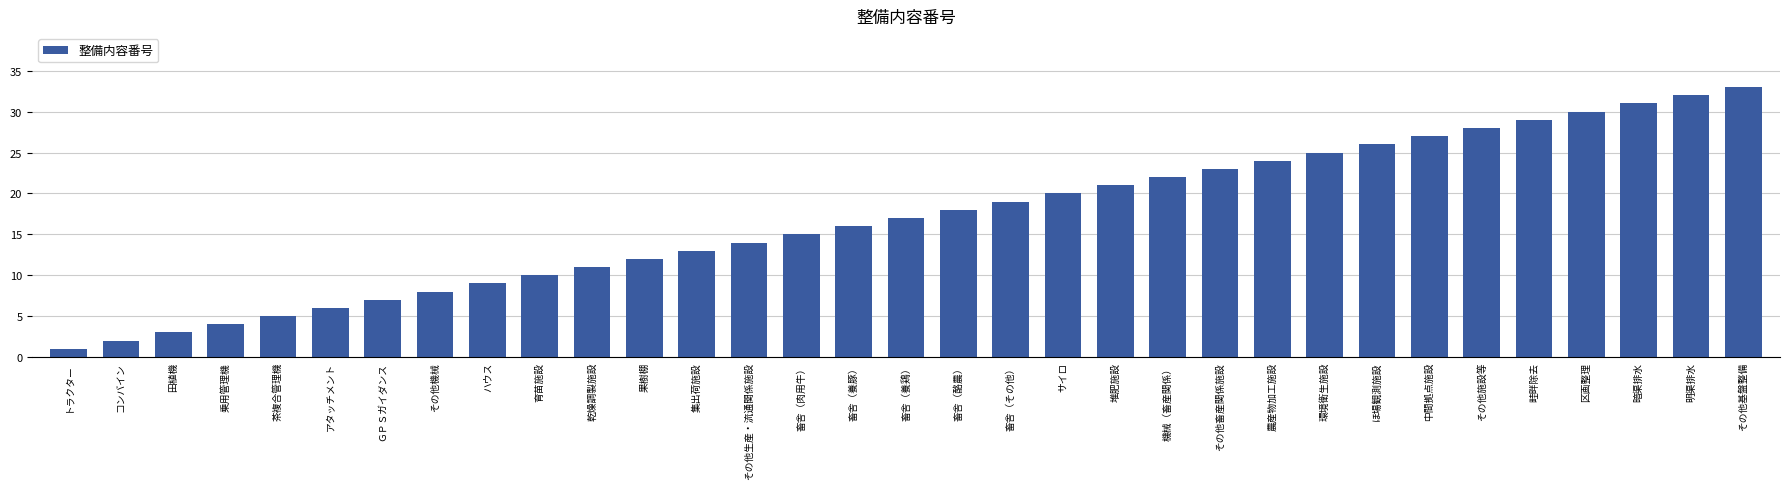

How many values are below 17?

16